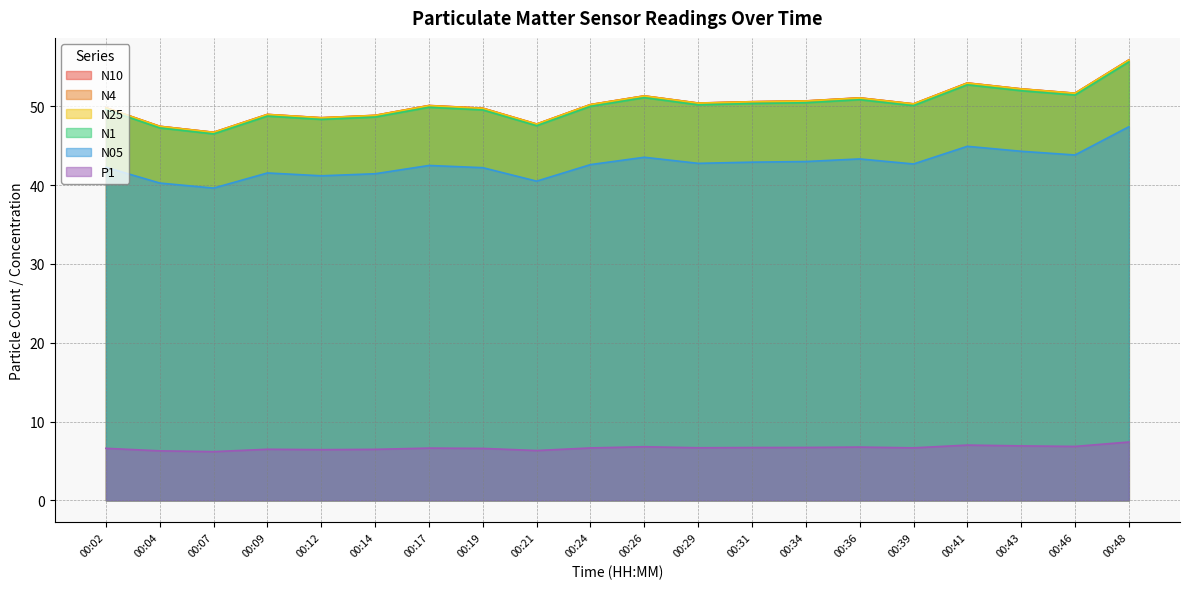

What is the difference between the second highest and minimum values in the P1 series?

0.8